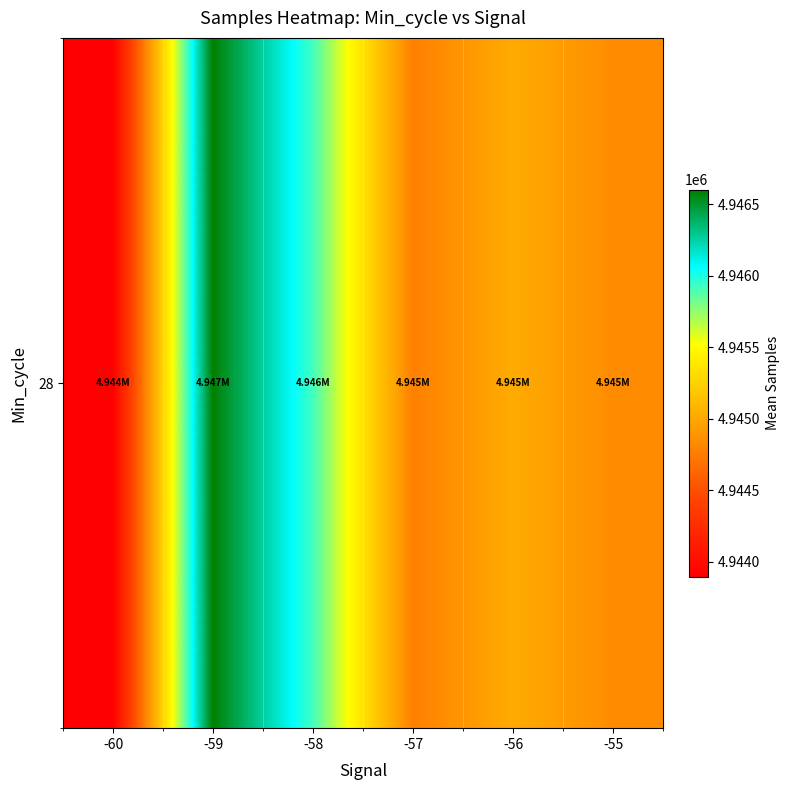

What is the sum of the values at -55 and -58?

9890763.4